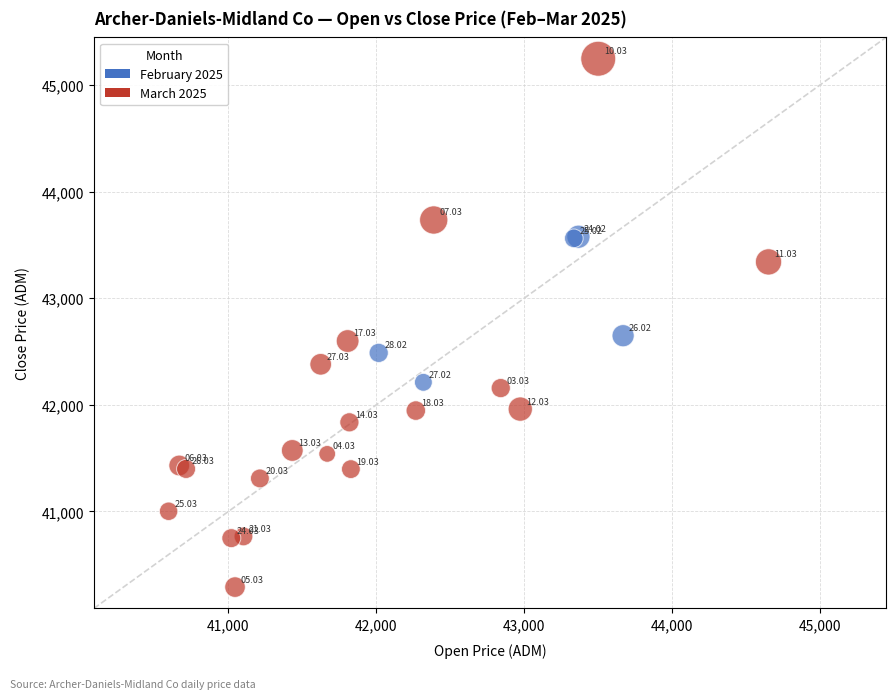

Which series contains the lowest Y value?

March 2025